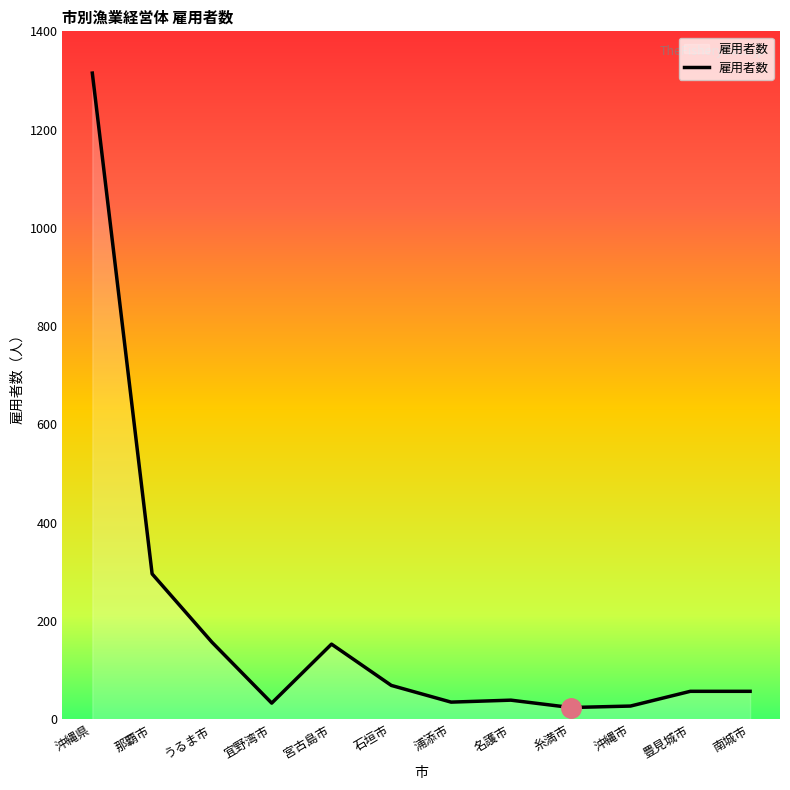

What is the greatest value displayed?

1315